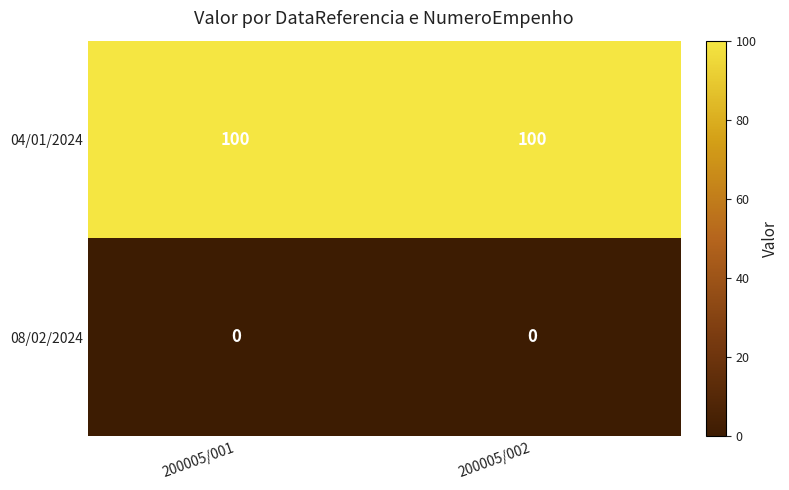

What is the total value across all series at 200005/001?

100